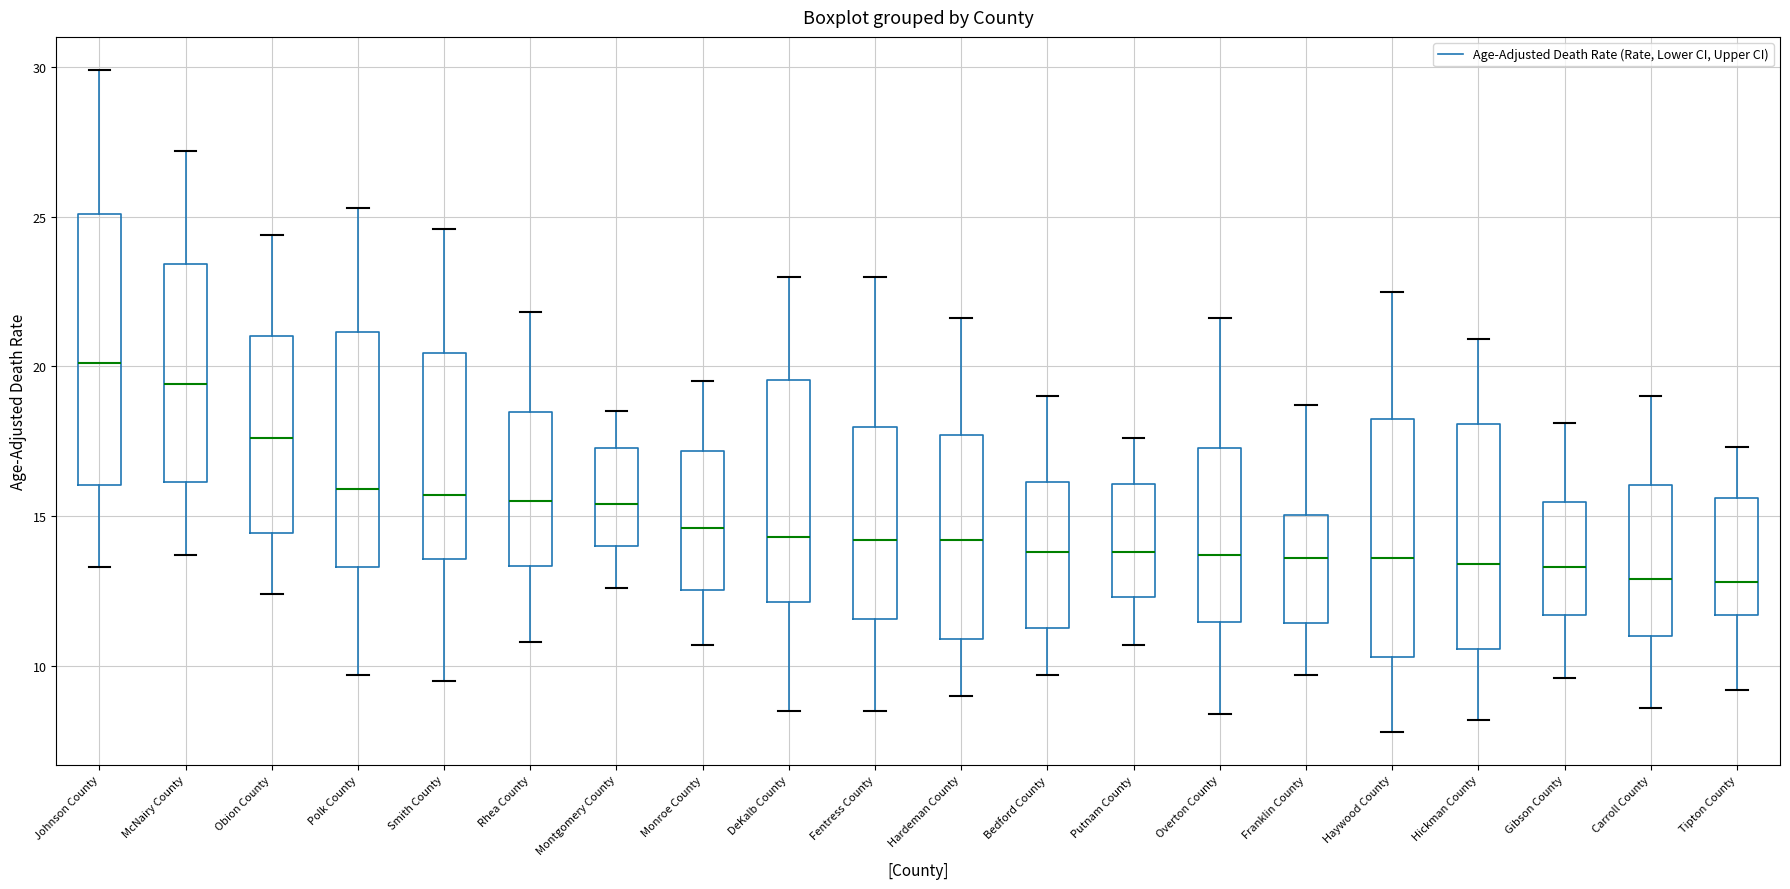

Reading left to right, read every box against the y-axis: the position of its median line, the range the box covers, and the ends of its whiskers. The values are not printed on the chart, so give them approximately, as read against the axis.

Johnson County: median 20.0, box 16.0 to 25.0, whiskers 13.5 to 30.0
McNairy County: median 19.5, box 16.0 to 23.5, whiskers 13.5 to 27.0
Obion County: median 17.5, box 14.5 to 21.0, whiskers 12.5 to 24.5
Polk County: median 16.0, box 13.5 to 21.0, whiskers 9.5 to 25.5
Smith County: median 15.5, box 13.5 to 20.5, whiskers 9.5 to 24.5
Rhea County: median 15.5, box 13.5 to 18.5, whiskers 11.0 to 22.0
Montgomery County: median 15.5, box 14.0 to 17.5, whiskers 12.5 to 18.5
Monroe County: median 14.5, box 12.5 to 17.0, whiskers 10.5 to 19.5
DeKalb County: median 14.5, box 12.0 to 19.5, whiskers 8.5 to 23.0
Fentress County: median 14.0, box 11.5 to 18.0, whiskers 8.5 to 23.0
Hardeman County: median 14.0, box 11.0 to 17.5, whiskers 9.0 to 21.5
Bedford County: median 14.0, box 11.0 to 16.0, whiskers 9.5 to 19.0
Putnam County: median 14.0, box 12.5 to 16.0, whiskers 10.5 to 17.5
Overton County: median 13.5, box 11.5 to 17.5, whiskers 8.5 to 21.5
Franklin County: median 13.5, box 11.5 to 15.0, whiskers 9.5 to 18.5
Haywood County: median 13.5, box 10.5 to 18.0, whiskers 8.0 to 22.5
Hickman County: median 13.5, box 10.5 to 18.0, whiskers 8.0 to 21.0
Gibson County: median 13.5, box 11.5 to 15.5, whiskers 9.5 to 18.0
Carroll County: median 13.0, box 11.0 to 16.0, whiskers 8.5 to 19.0
Tipton County: median 13.0, box 11.5 to 15.5, whiskers 9.0 to 17.5